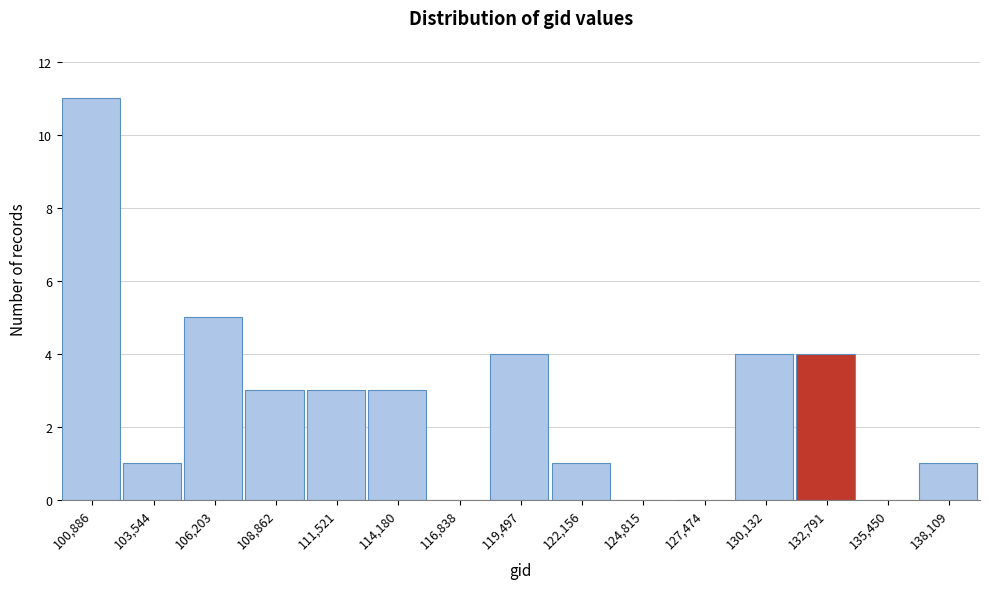

Reading left to right, transcribe all the data shown in this chart.

100,886=11	103,544=1	106,203=5	108,862=3	111,521=3	114,180=3	116,838=0	119,497=4	122,156=1	124,815=0	127,474=0	130,132=4	132,791=4	135,450=0	138,109=1